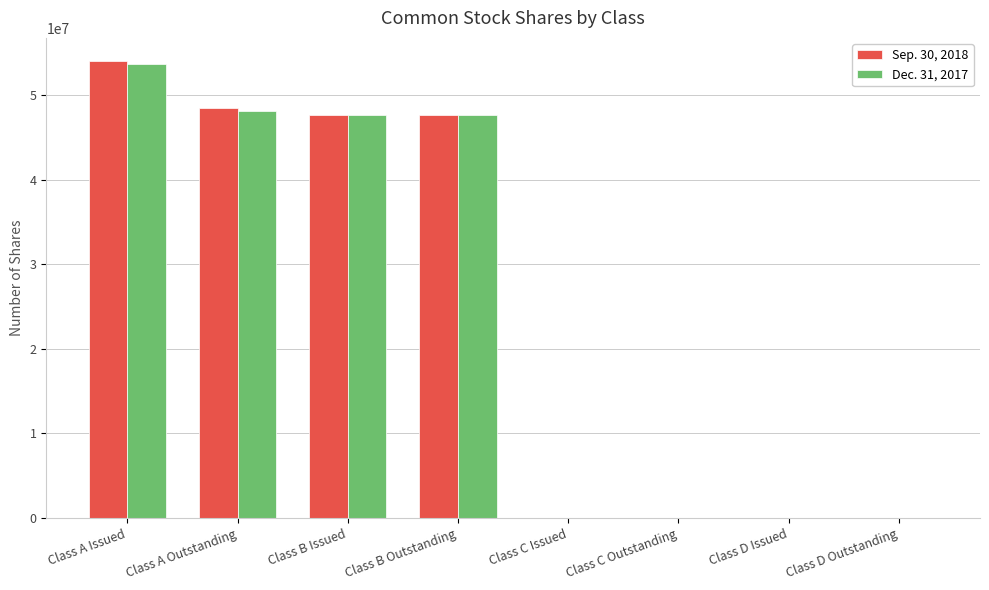

Between Class A Outstanding and Class C Outstanding, which series saw the biggest shift?

Sep. 30, 2018